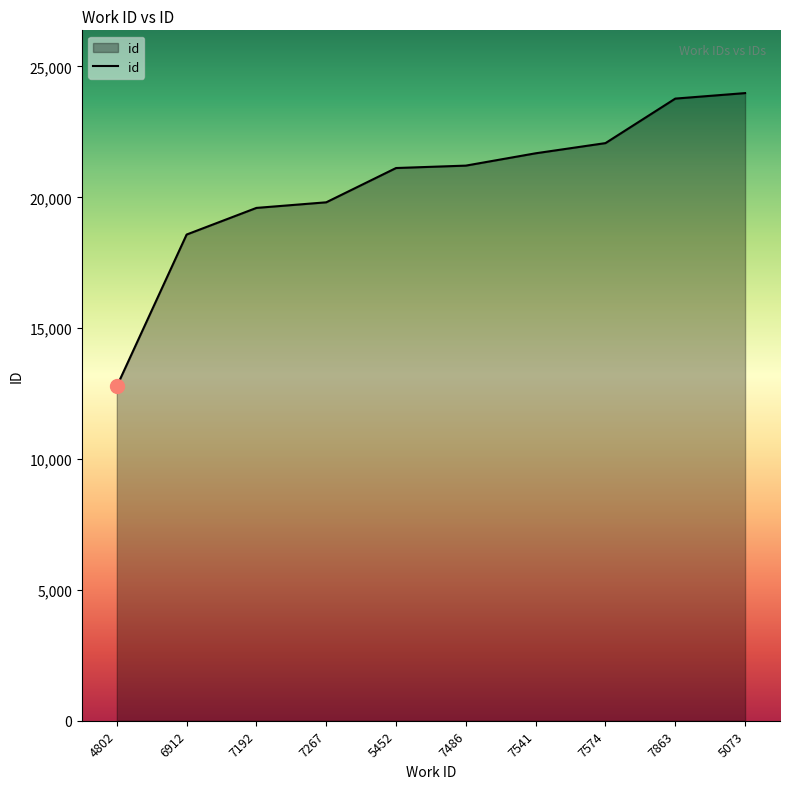

At which label is the value closest to 18380?

6912